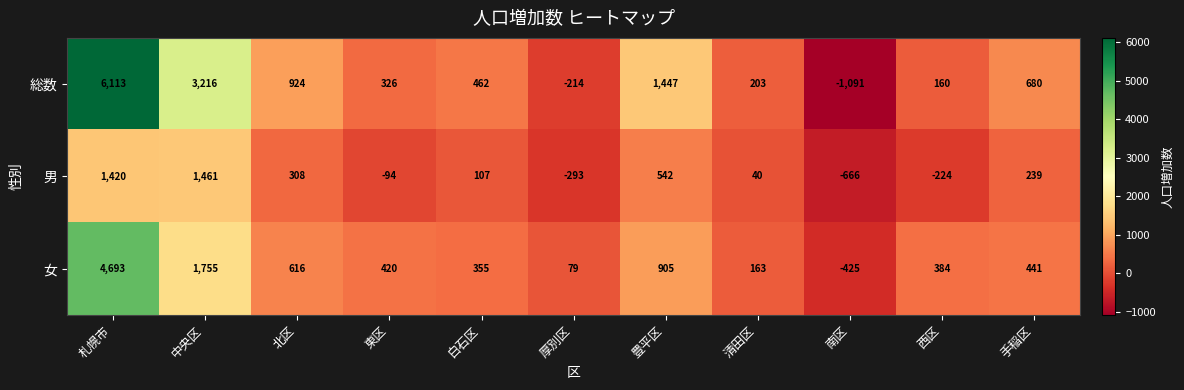

Where is 総数 nearest to the value 2511?

中央区